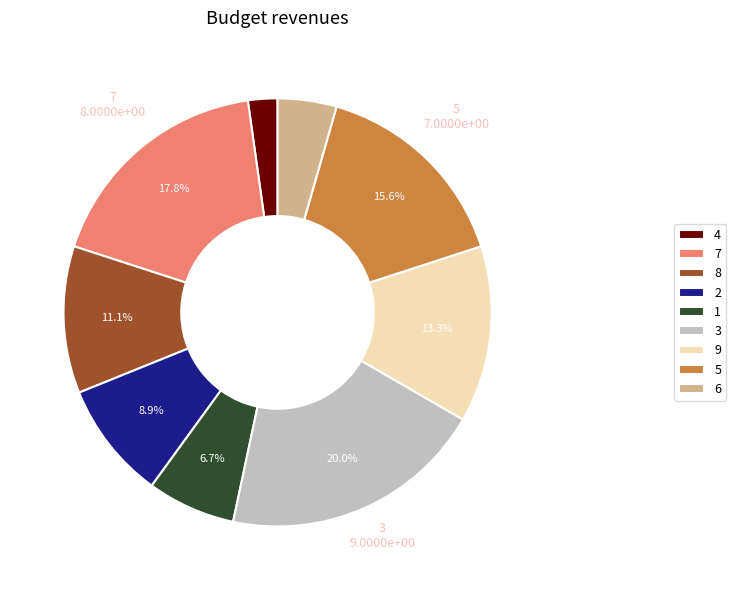

Count the number of slices in the pie.

9